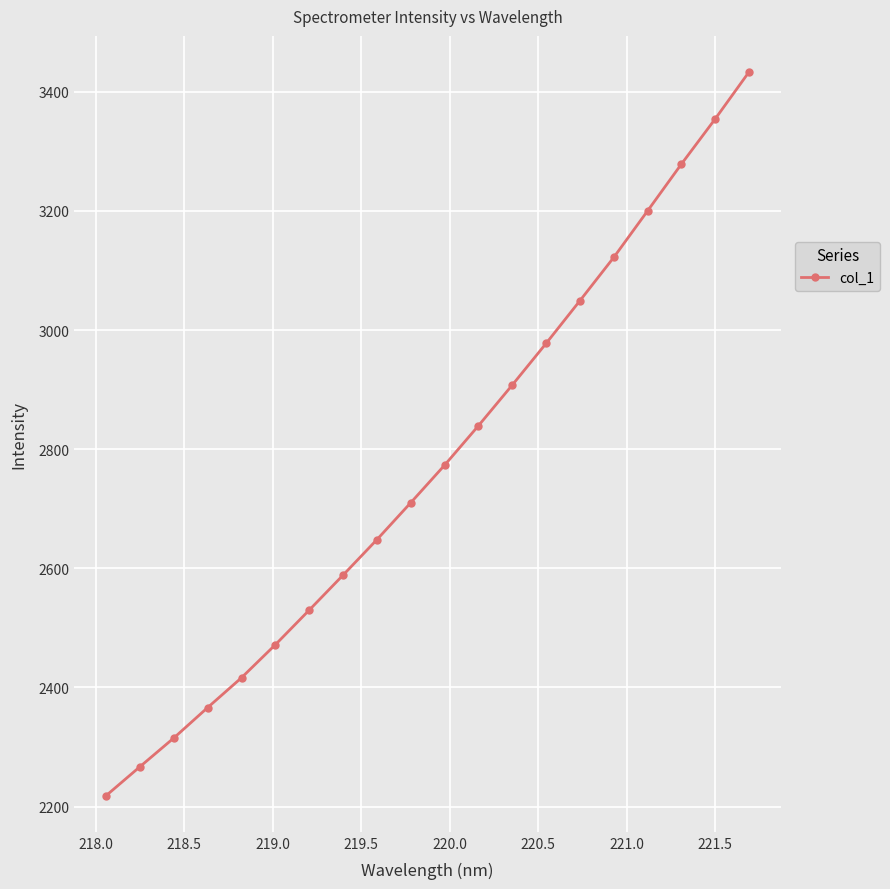

What is the difference between the second highest and second lowest values?

1087.5